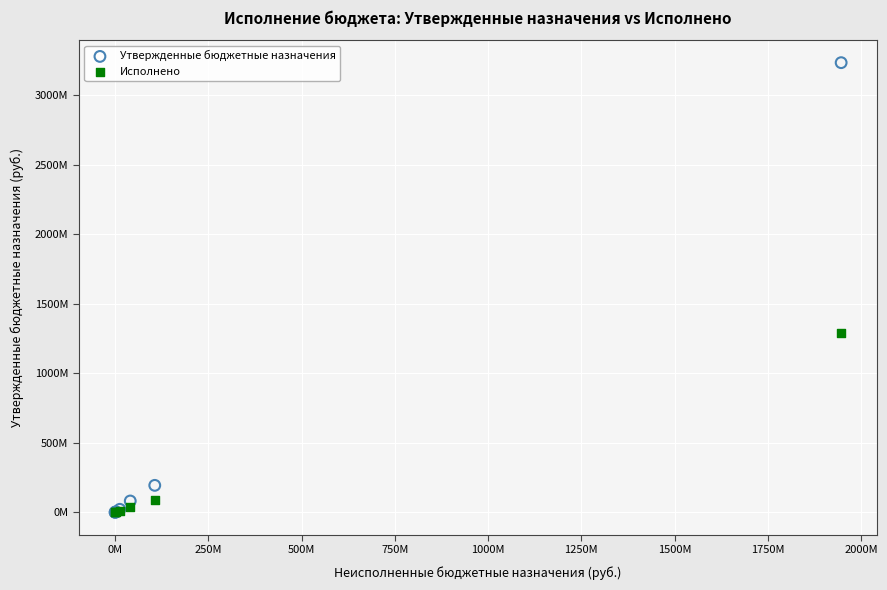

What are all the series names shown in the legend?

Утвержденные бюджетные назначения, Исполнено